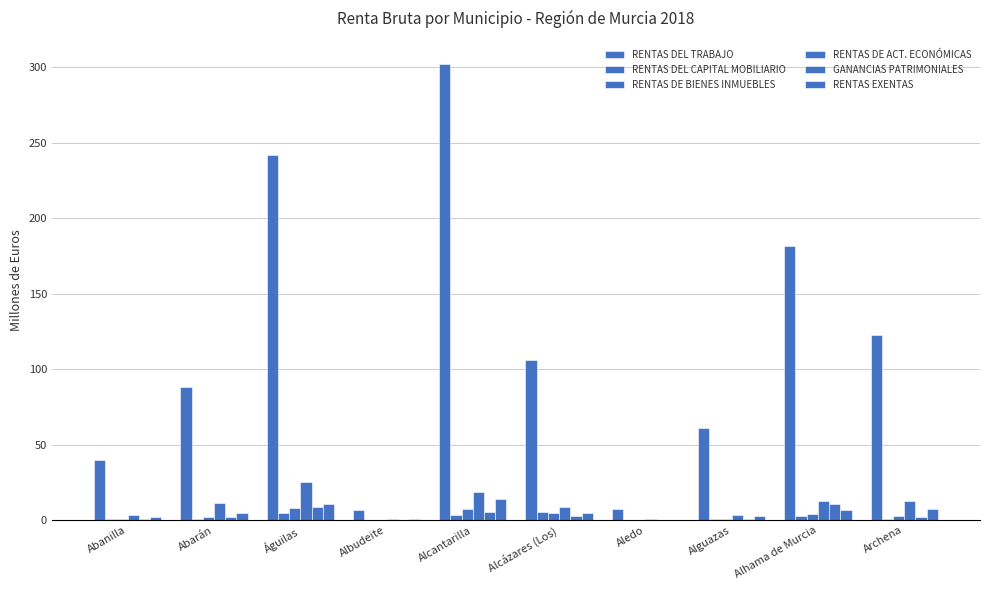

Are the bars horizontal?

No